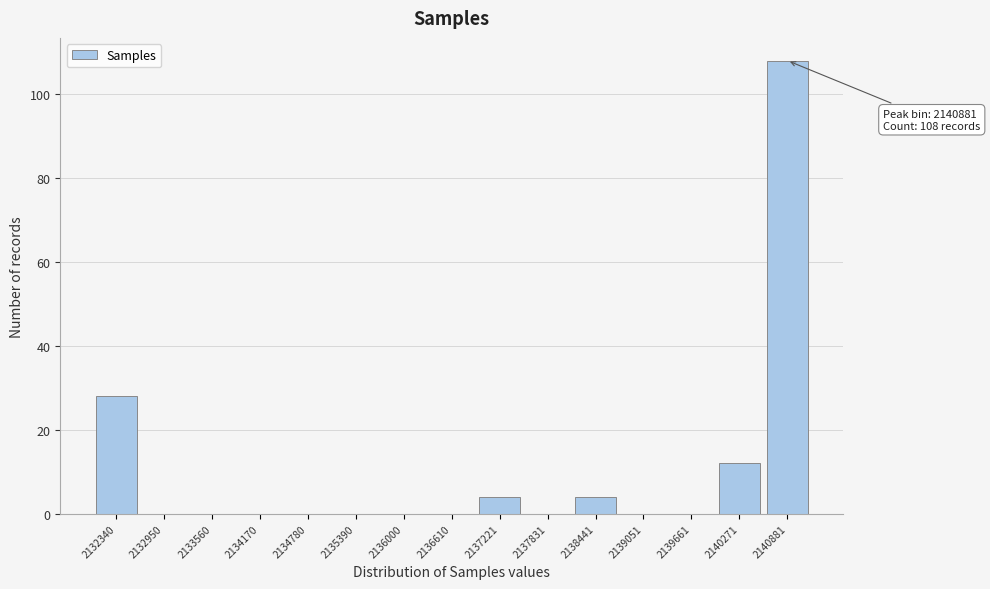

Reading left to right, what are all the values shown in this chart?

2132340=28	2132950=0	2133560=0	2134170=0	2134780=0	2135390=0	2136000=0	2136610=0	2137221=4	2137831=0	2138441=4	2139051=0	2139661=0	2140271=12	2140881=108